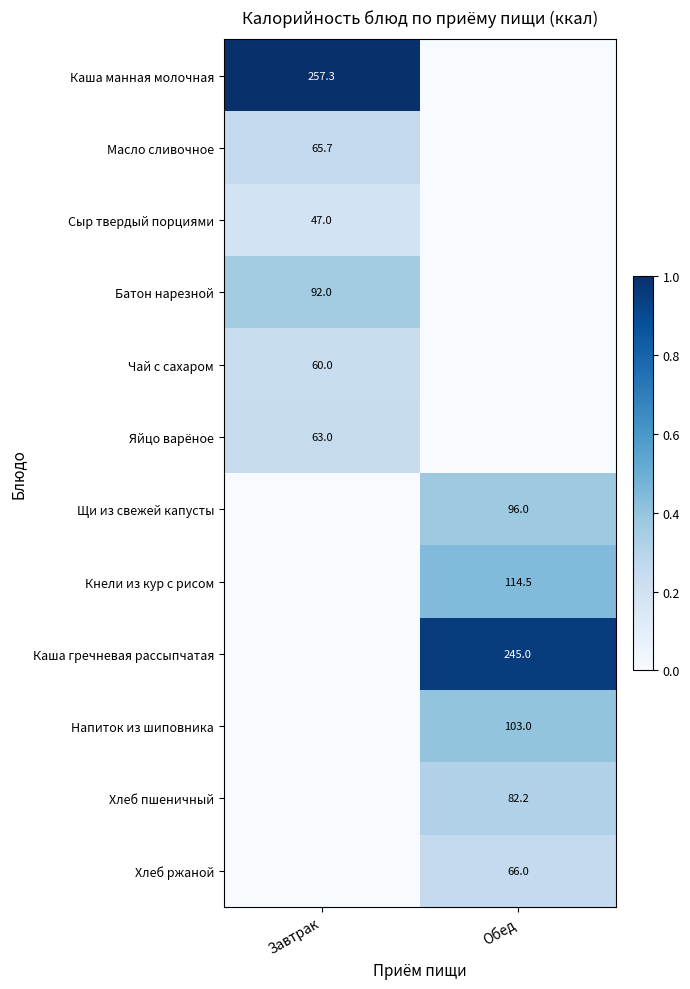

Is it true that Батон нарезной equals 30.9 at Завтрак?

False